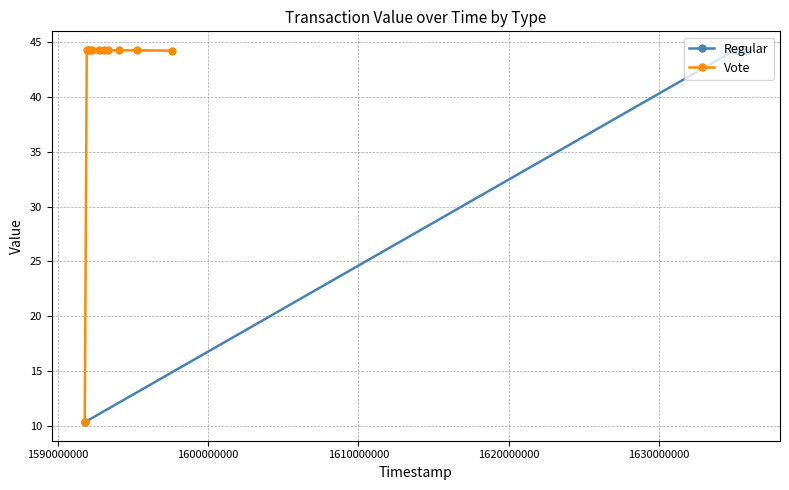

What is the highest value of the Vote series?

44.3